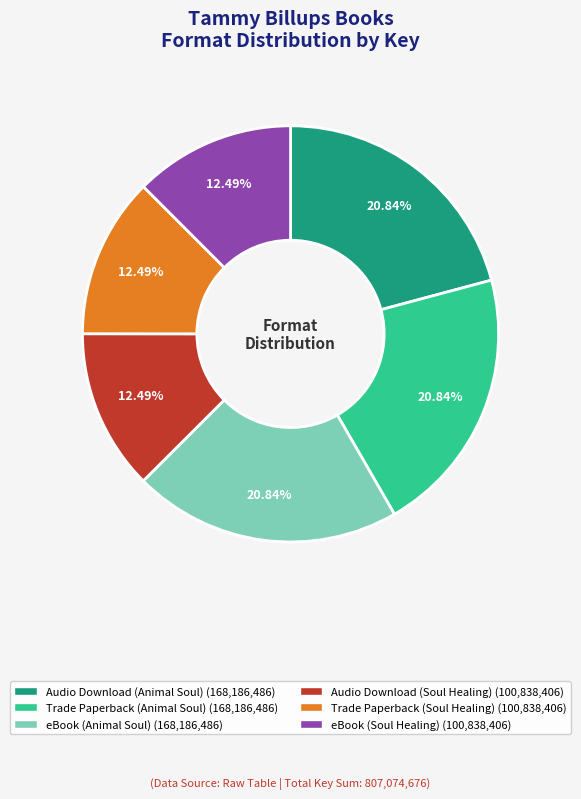

Is the sum of Audio Download (Soul Healing) and eBook (Animal Soul) greater than half?

No